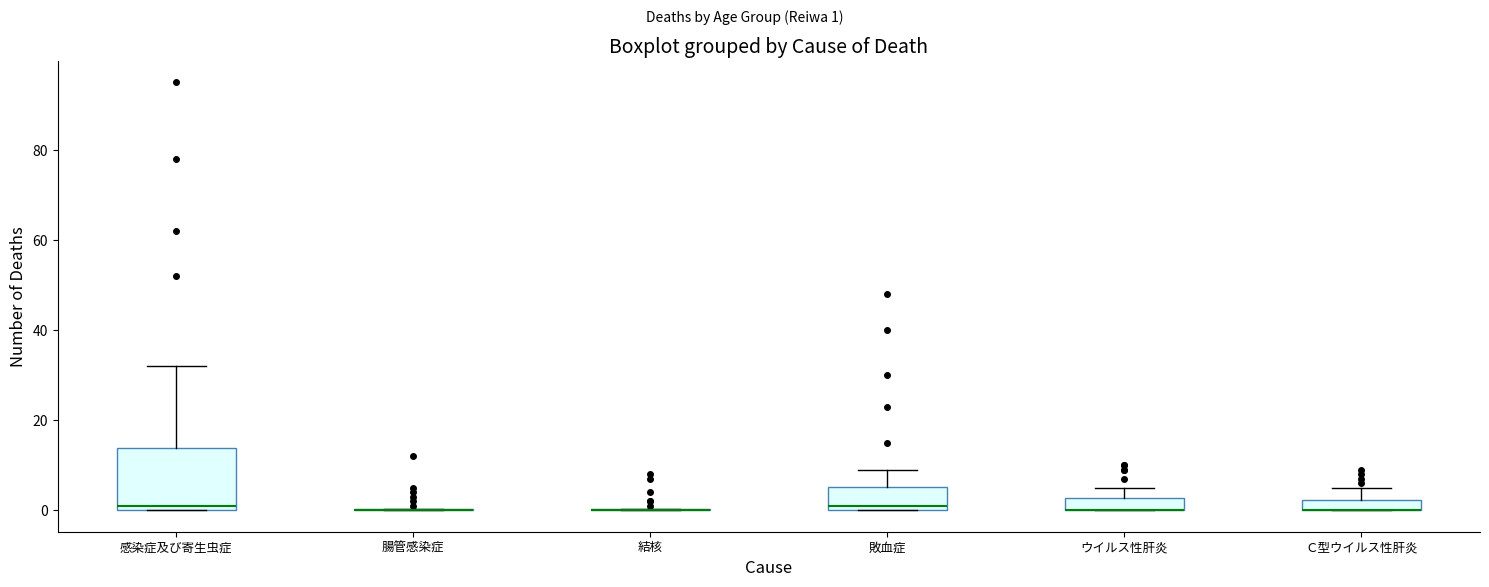

Comparing the boxes themselves (not the whiskers), which one is the tallest?

感染症及び寄生虫症